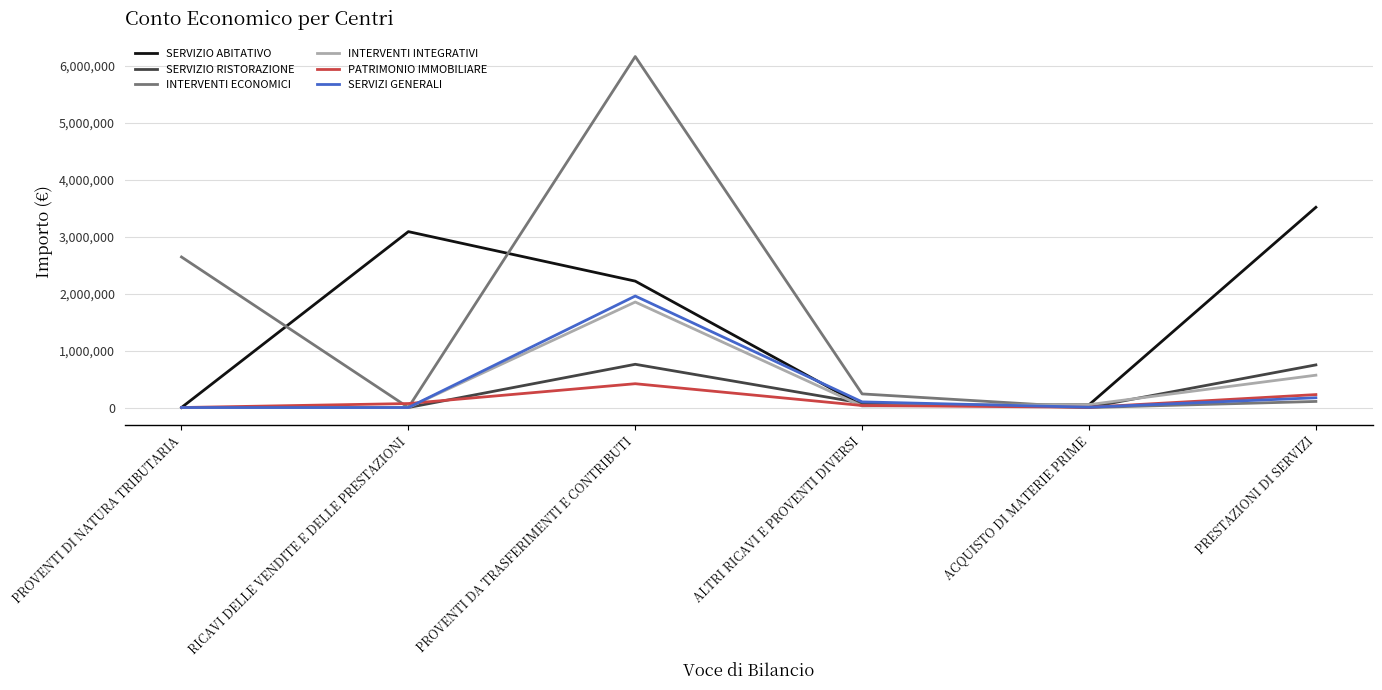

What is the sum of all PATRIMONIO IMMOBILIARE values?

755859